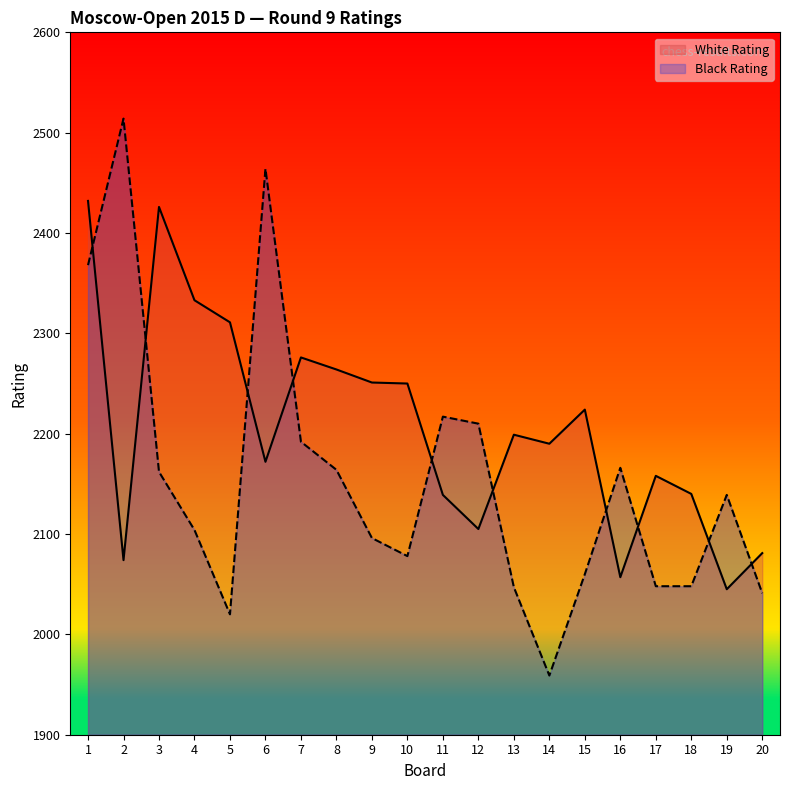

Which series has the largest total across all categories?

White Rating